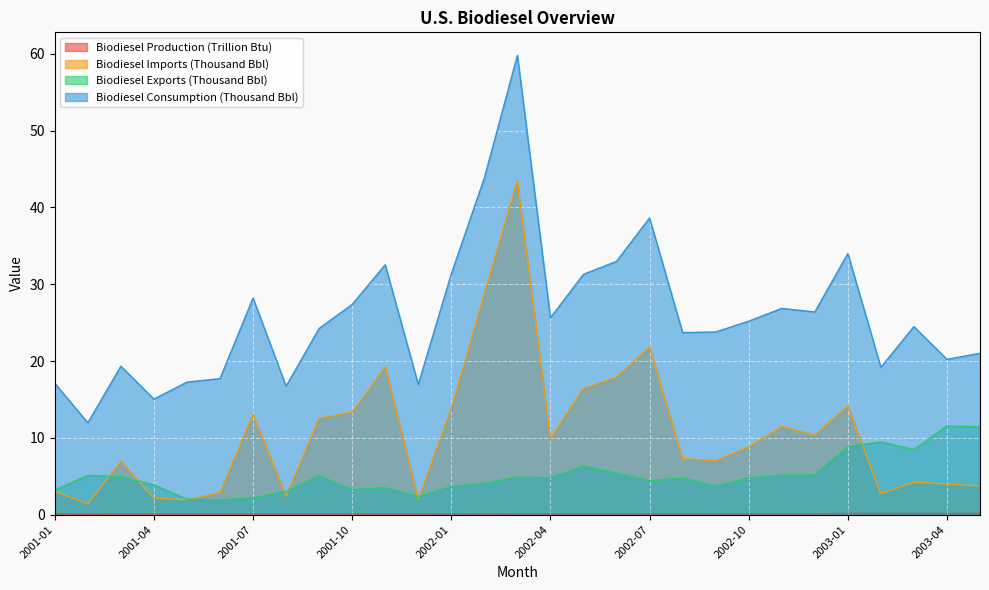

True or false: Biodiesel Imports (Thousand Bbl) and Biodiesel Production (Trillion Btu) cross at least once.

False